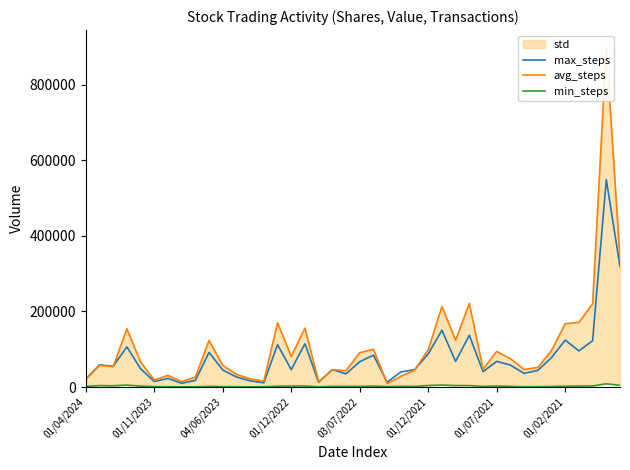

Reading right to left, extract all data points from this chart.

max_steps: 318861.8	548737.0	122556.2	95655.5	124139.8	77856.8	44023.5	36142.8	58128.0	67930.8	40587.0	137058.2	67753.0	150283.2	87710.2	45992.5	39925.2	12906.7	84446.0	66987.5	34884.0	46192.5	12549.2	114533.8	46052.0	112163.2	11465.8	16257.5	26656.2	45149.5	91669.8	17554.0	9977.8	22886.2	14504.5	48529.5	106256.7	55155.5	58584.5	21609.5
avg_steps: 338264.0	899411.0	220098.0	171172.0	167489.0	96822.0	51860.0	46557.0	75129.0	94297.0	46991.0	221524.0	124048.0	212905.0	98699.0	44434.0	28395.0	9237.0	99987.0	90685.0	43527.0	45757.0	13873.0	155880.0	80785.0	169969.0	15826.0	21503.0	33696.0	57374.0	123409.0	26334.0	14429.0	30996.0	18533.0	66433.0	154124.0	54029.0	57416.0	20705.0
min_steps: 4550.0	8670.0	2920.0	2730.0	2270.0	1420.0	1120.0	820.0	1820.0	2690.0	1680.0	3980.0	3980.0	5350.0	4140.0	1650.0	1980.0	1280.0	2660.0	1870.0	1790.0	1640.0	720.0	2970.0	2720.0	2070.0	920.0	410.0	920.0	1180.0	1720.0	670.0	430.0	920.0	1170.0	2480.0	5280.0	3340.0	3920.0	1850.0